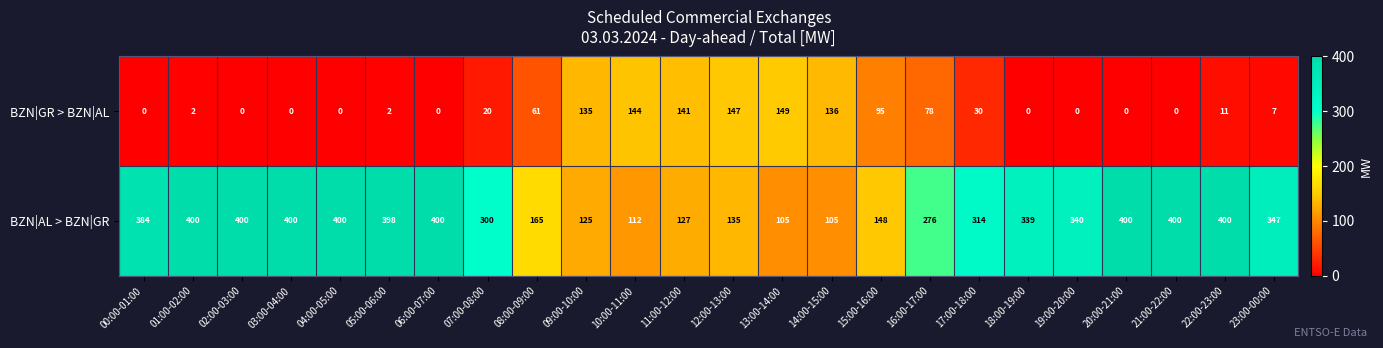

Which series has the largest total across all categories?

BZN|AL > BZN|GR